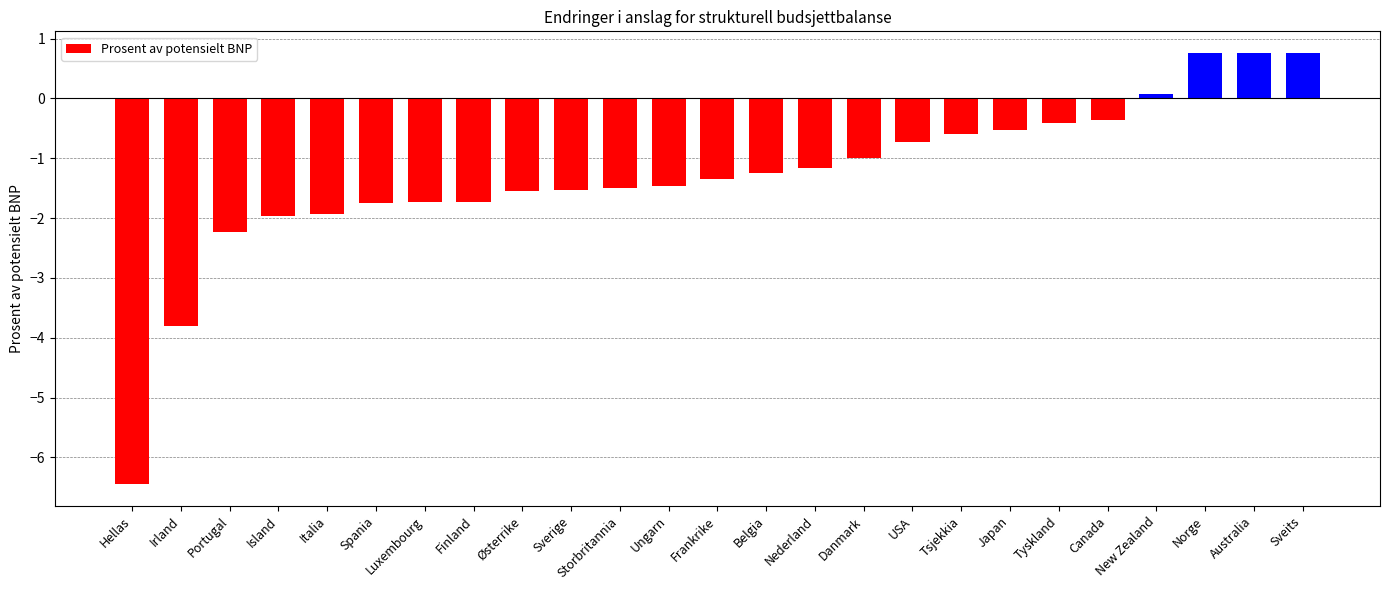

Which has a higher value, Japan or Ungarn?

Japan